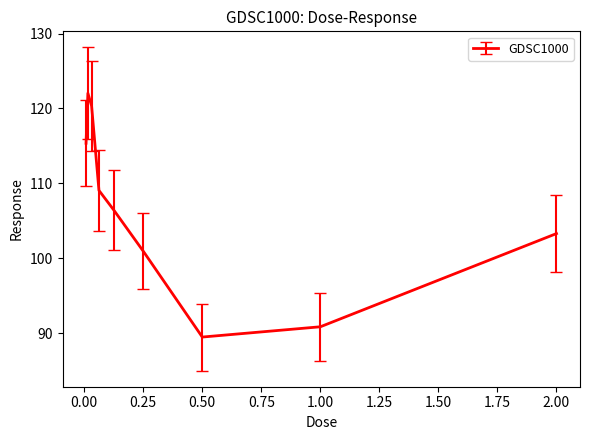

What is the minimum value shown in the chart?

89.5